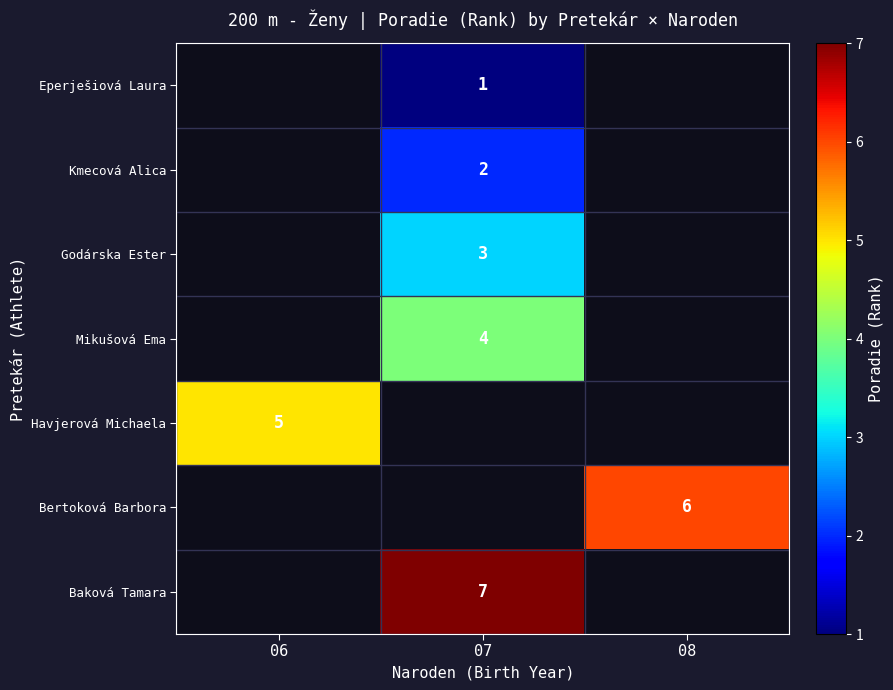

Which label corresponds to the largest value in the chart?

07